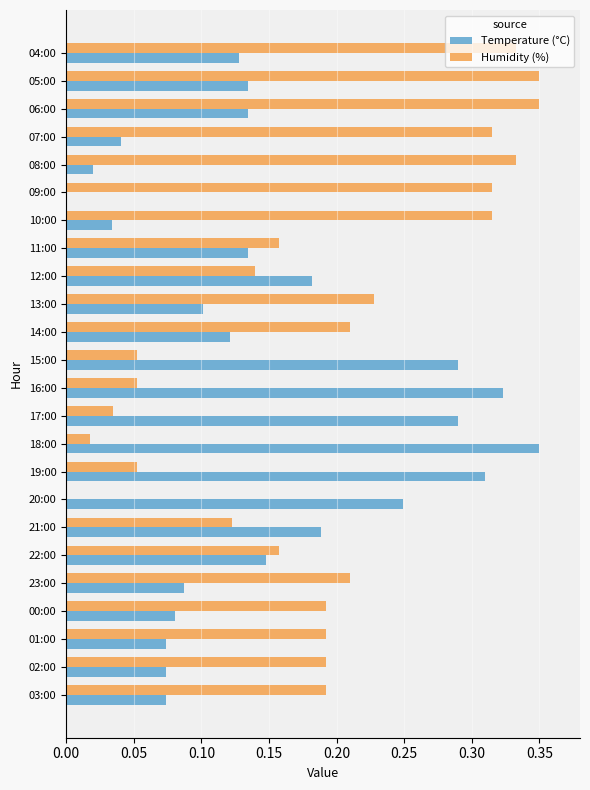

Which series has the largest total across all categories?

Humidity (%)